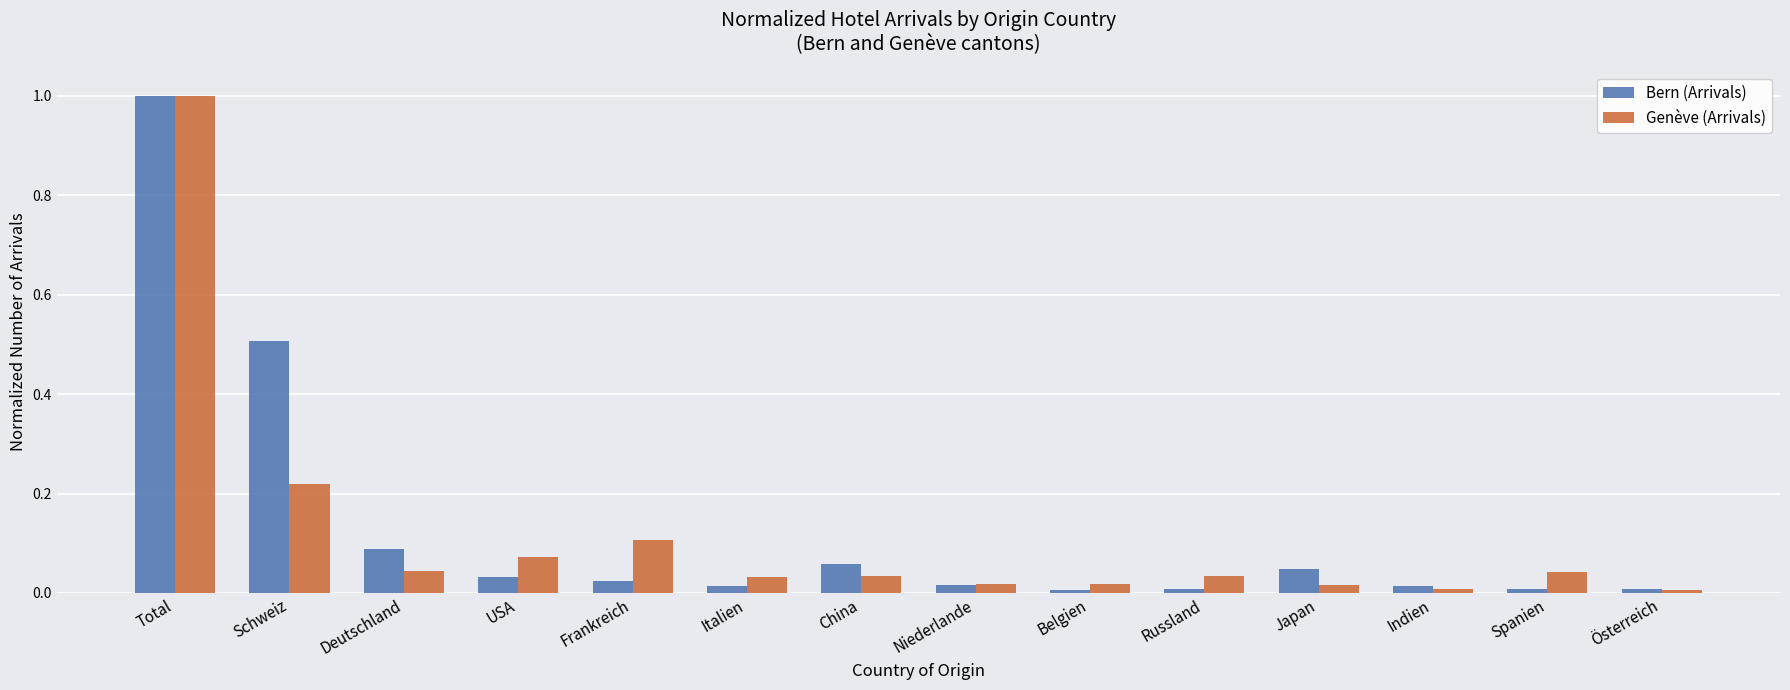

Which label corresponds to the largest value in the chart?

Total